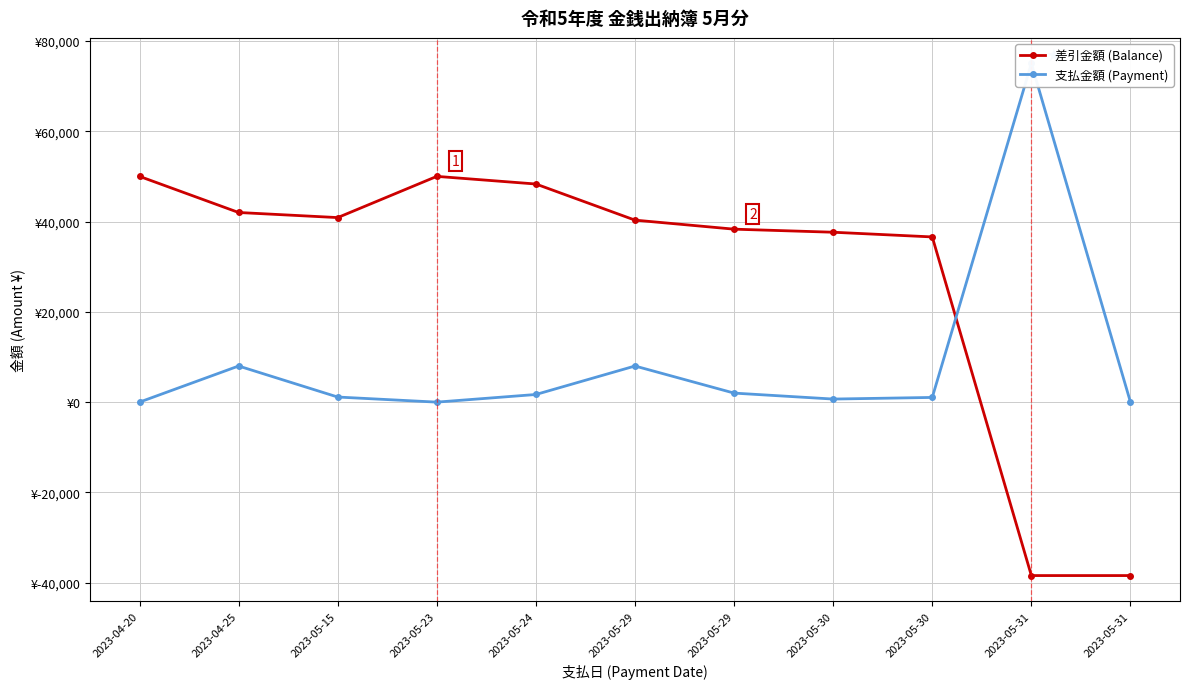

How many values in the 支払金額 (Payment) series are below 1128?

5